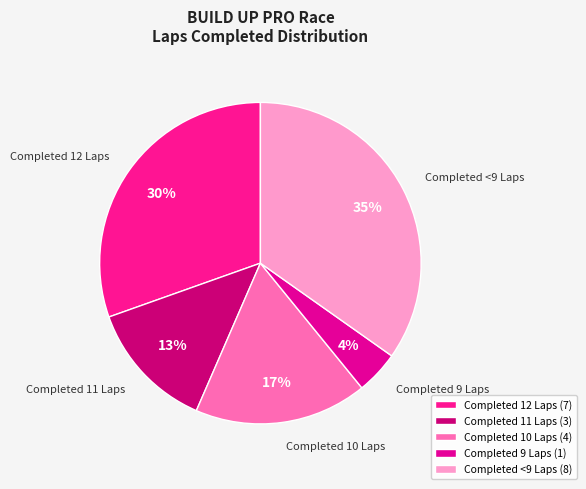

To the nearest percent, what is the average slice percentage?

20%